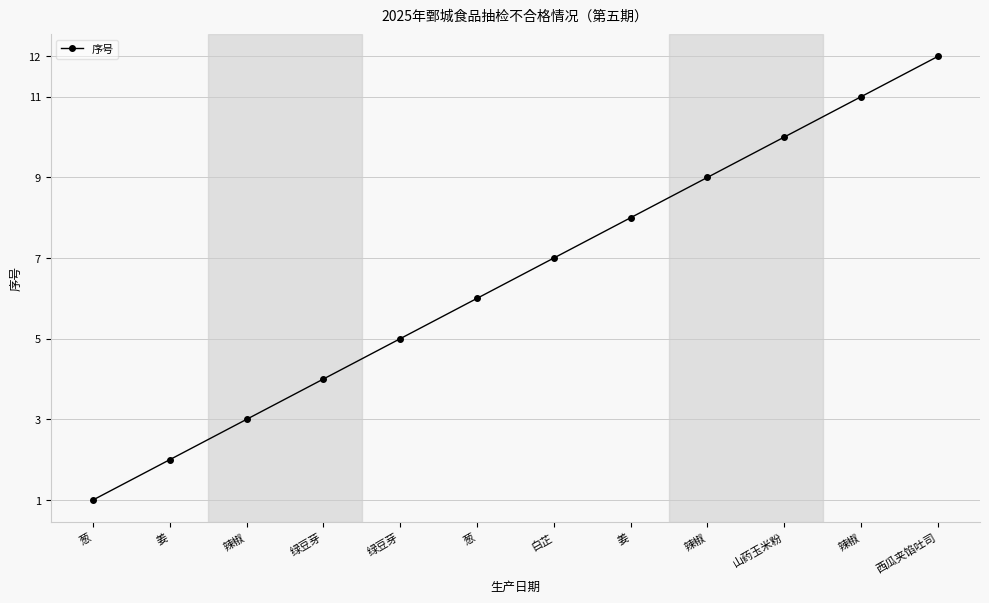

Which has a higher value, 绿豆芽 or 白芷?

白芷